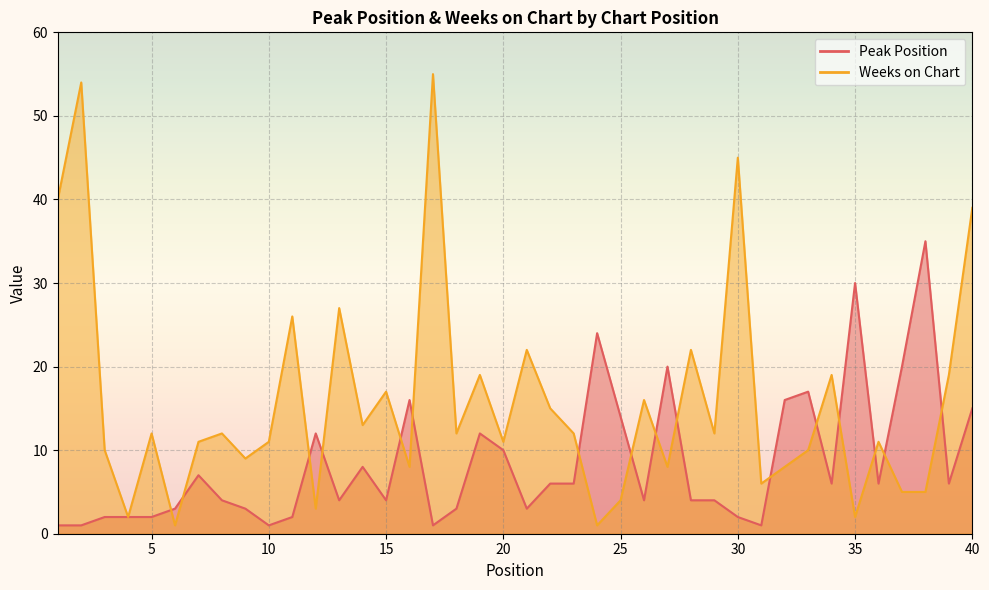

True or false: Peak Position and Weeks on Chart cross at least once.

True